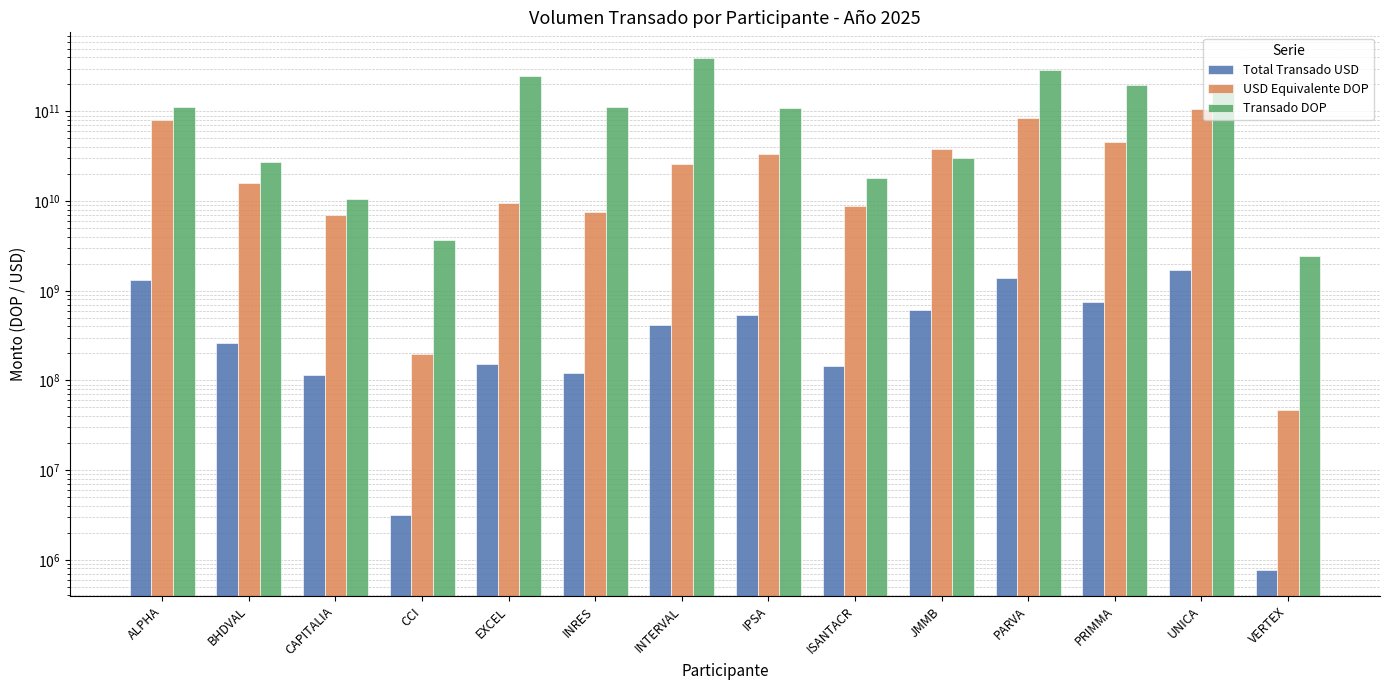

How many groups of bars are there?

14